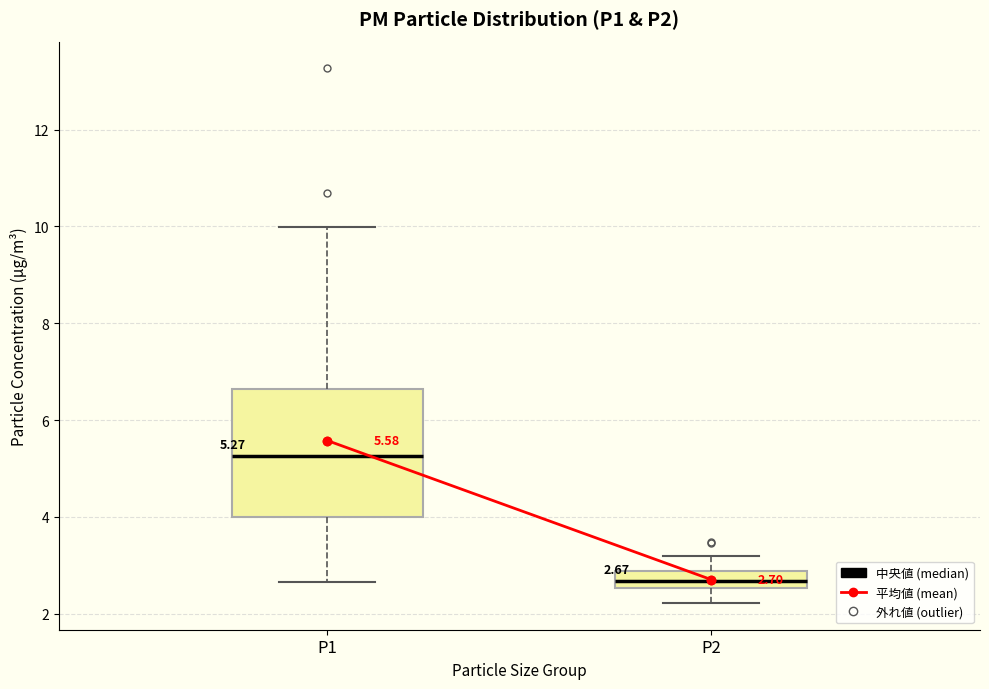

Comparing the boxes themselves (not the whiskers), which one is the tallest?

P1